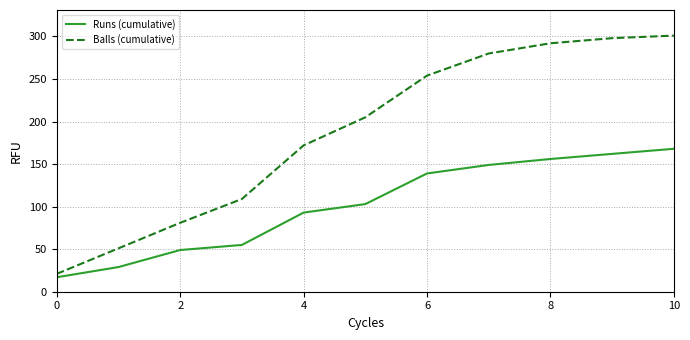

Which series has the largest range (max minus min)?

Balls (cumulative)